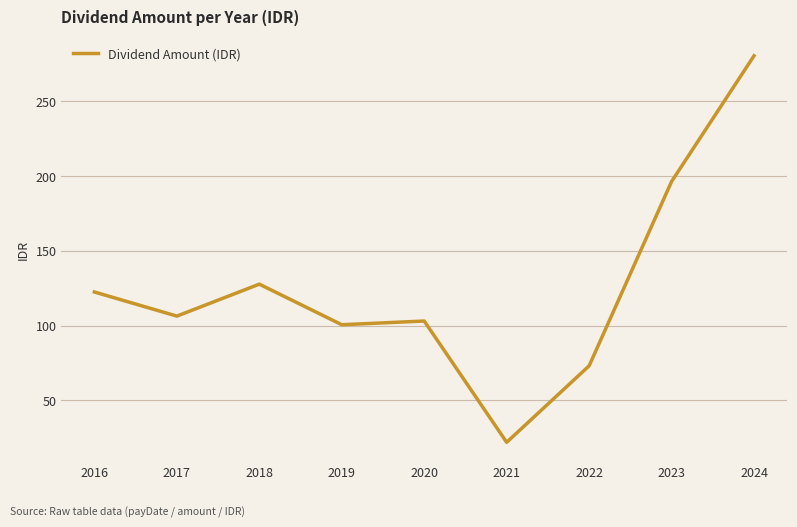

Reading right to left, transcribe all the data shown in this chart.

280.5	196.4	73.1	22.0	103.1	100.6	127.8	106.4	122.5